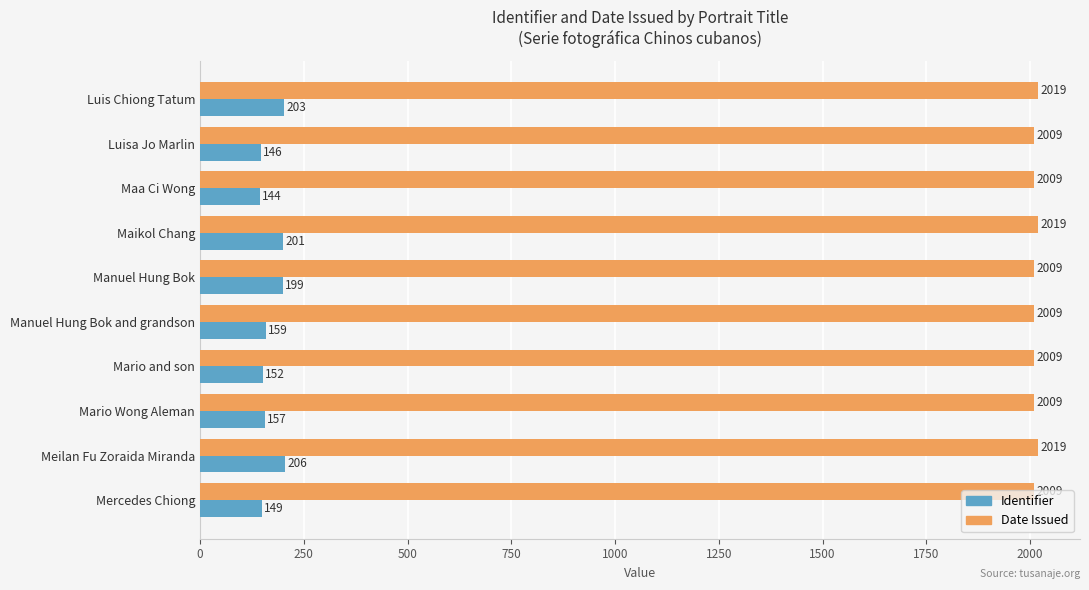

Between Maikol Chang and Manuel Hung Bok and grandson, which series saw the biggest shift?

Identifier